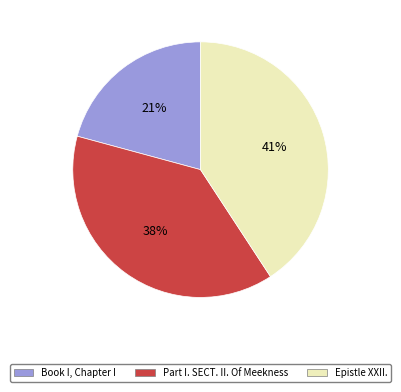

Count the number of slices in the pie.

3